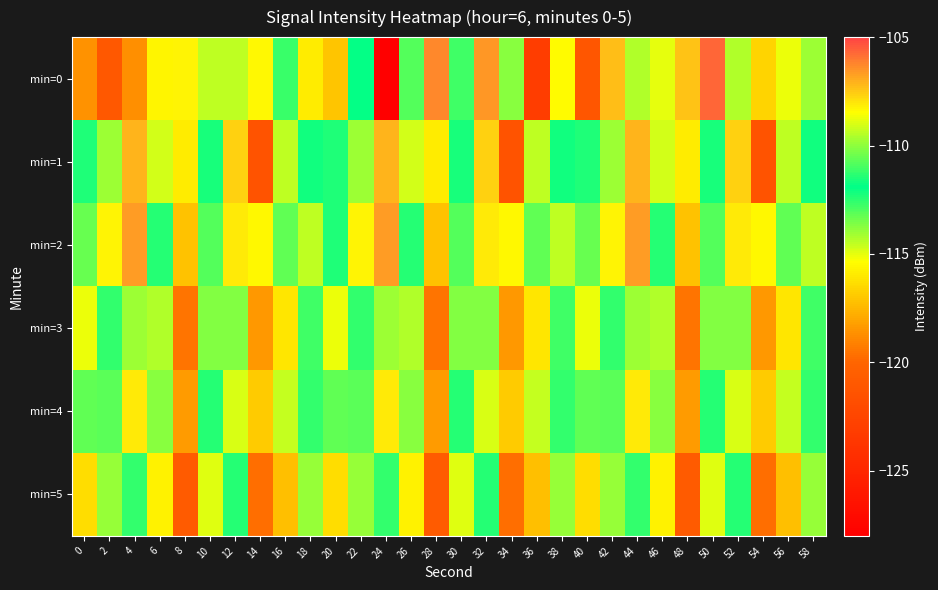

Reading left to right, list all the values displayed in this chart.

min=0: 0=-118.7	2=-121.1	4=-118.7	6=-115.6	8=-108.2	10=-109.4	12=-109.4	14=-108.3	16=-111.1	18=-115.9	20=-117.1	22=-111.9	24=-127.9	26=-113.0	28=-106.3	30=-111.1	32=-106.6	34=-113.7	36=-123.1	38=-115.5	40=-121.1	42=-107.3	44=-109.5	46=-108.8	48=-107.4	50=-105.7	52=-109.6	54=-116.6	56=-115.1	58=-114.0
min=1: 0=-112.3	2=-109.8	4=-107.1	6=-109.1	8=-115.9	10=-112.2	12=-107.7	14=-121.4	16=-114.5	18=-111.7	20=-112.3	22=-109.8	24=-107.1	26=-109.1	28=-115.9	30=-112.2	32=-107.7	34=-121.4	36=-114.5	38=-111.7	40=-112.3	42=-109.8	44=-107.1	46=-109.1	48=-115.9	50=-112.2	52=-107.7	54=-121.4	56=-114.5	58=-111.7
min=2: 0=-110.5	2=-108.3	4=-106.7	6=-112.4	8=-117.2	10=-110.8	12=-108.1	14=-115.6	16=-113.2	18=-109.4	20=-111.5	22=-108.3	24=-106.7	26=-112.4	28=-117.2	30=-110.8	32=-108.1	34=-115.6	36=-113.2	38=-109.4	40=-110.5	42=-108.3	44=-106.7	46=-112.4	48=-117.2	50=-110.8	52=-108.1	54=-115.6	56=-113.2	58=-109.4
min=3: 0=-115.1	2=-112.6	4=-109.8	6=-114.3	8=-119.5	10=-113.7	12=-110.2	14=-118.4	16=-116.1	18=-112.8	20=-115.1	22=-112.6	24=-109.8	26=-114.3	28=-119.5	30=-113.7	32=-110.2	34=-118.4	36=-116.1	38=-112.8	40=-115.1	42=-112.6	44=-109.8	46=-114.3	48=-119.5	50=-113.7	52=-110.2	54=-118.4	56=-116.1	58=-112.8
min=4: 0=-113.2	2=-110.7	4=-108.1	6=-113.8	8=-118.3	10=-112.4	12=-109.0	14=-116.9	16=-114.6	18=-111.2	20=-113.2	22=-110.7	24=-108.1	26=-113.8	28=-118.3	30=-112.4	32=-109.0	34=-116.9	36=-114.6	38=-111.2	40=-113.2	42=-110.7	44=-108.1	46=-113.8	48=-118.3	50=-112.4	52=-109.0	54=-116.9	56=-114.6	58=-111.2
min=5: 0=-116.4	2=-113.9	4=-111.2	6=-115.7	8=-120.8	10=-114.9	12=-111.4	14=-119.7	16=-117.3	18=-113.9	20=-116.4	22=-113.9	24=-111.2	26=-115.7	28=-120.8	30=-114.9	32=-111.4	34=-119.7	36=-117.3	38=-113.9	40=-116.4	42=-113.9	44=-111.2	46=-115.7	48=-120.8	50=-114.9	52=-111.4	54=-119.7	56=-117.3	58=-113.9